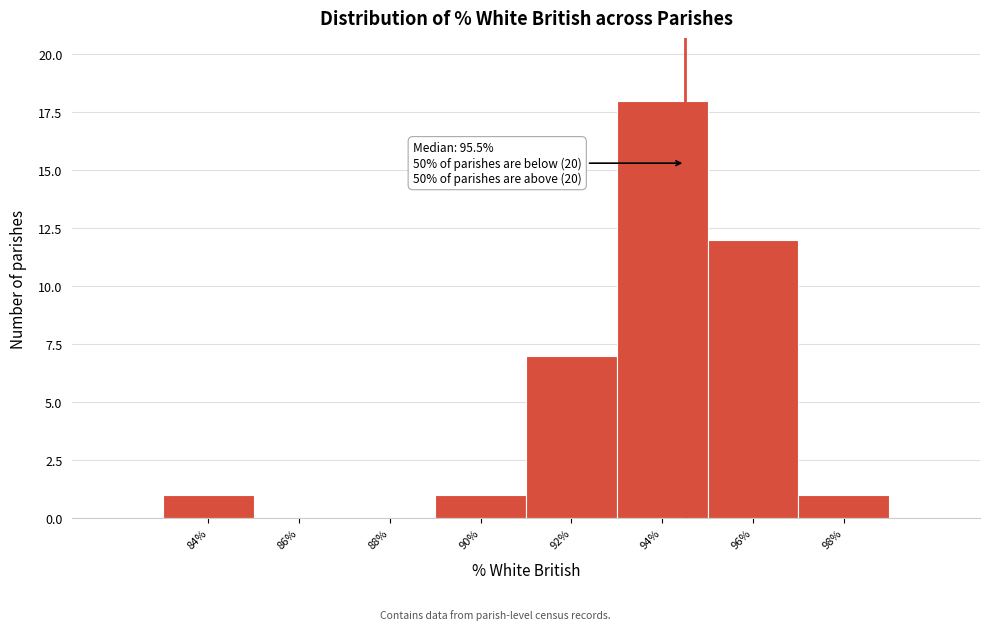

Reading left to right, what are all the values shown in this chart?

84%=1	86%=0	88%=0	90%=1	92%=7	94%=18	96%=12	98%=1